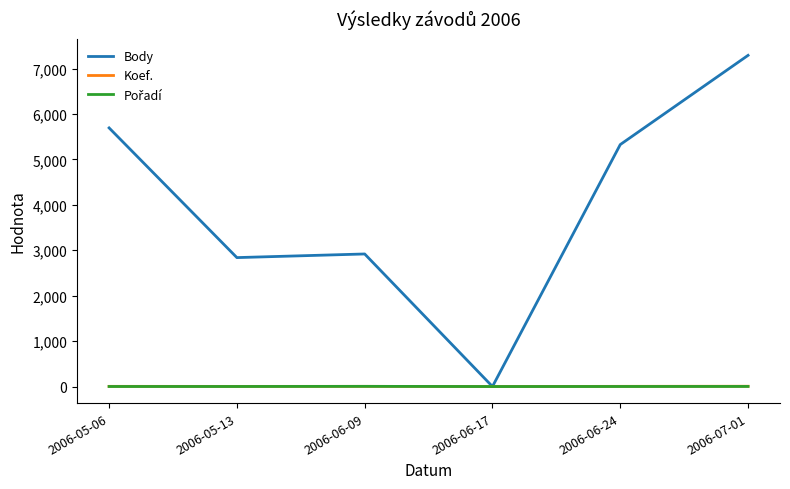

How many Koef. values are between 3 and 4?

4